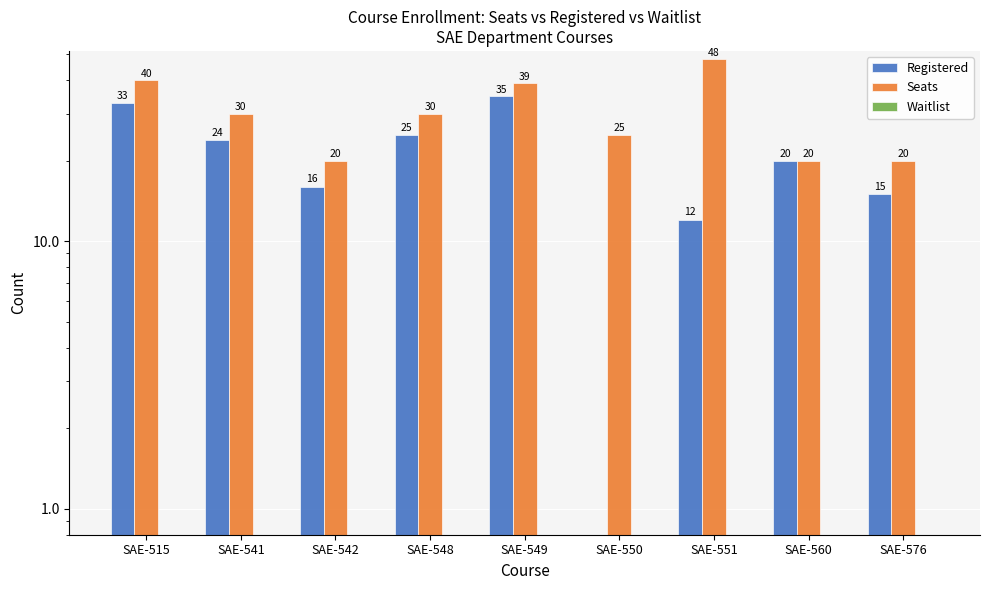

What is the value of the Registered bar at the 2nd from the left?

24